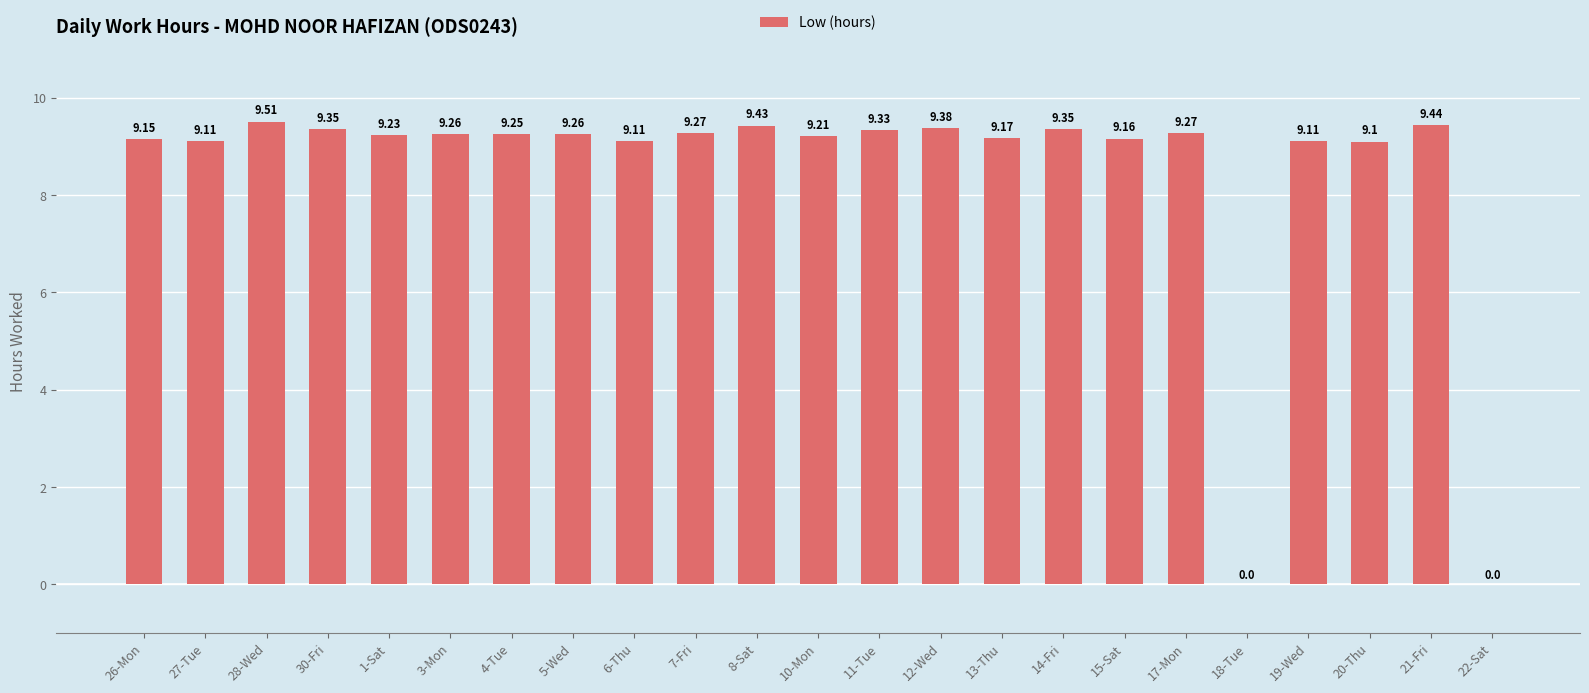

What is the sum of the values at 8-Sat and 1-Sat?

18.7